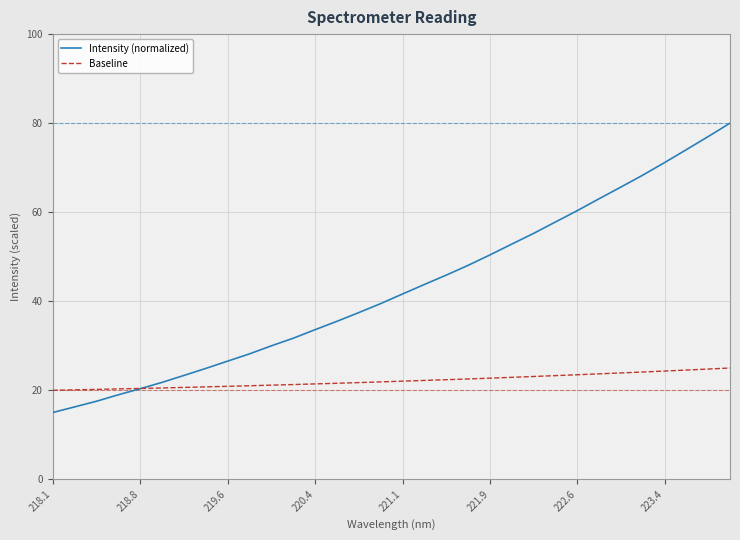

True or false: Intensity (normalized) has more than 1 points higher than both neighbors.

False